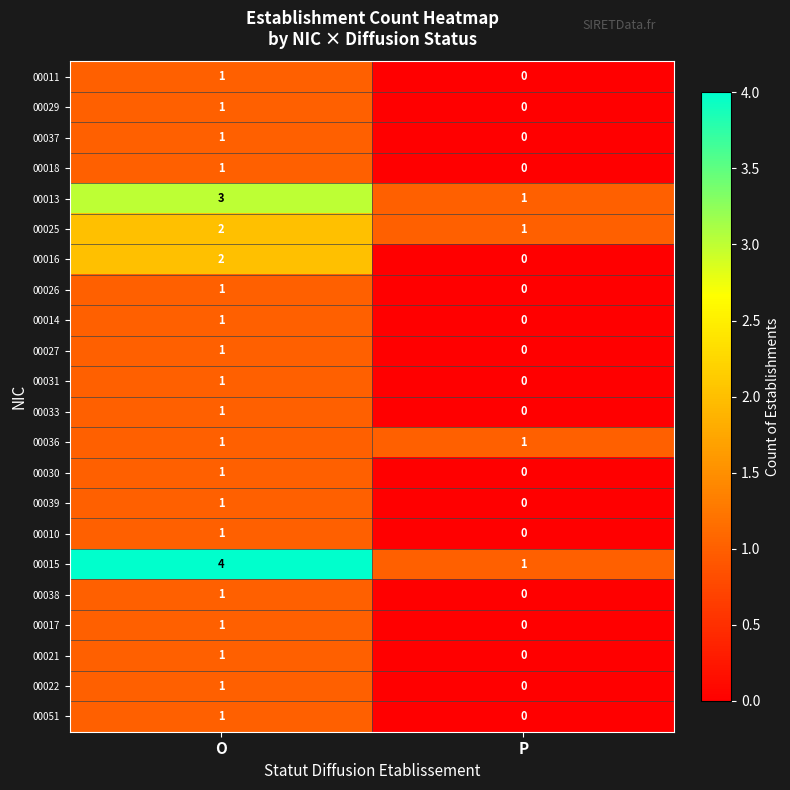

What is the total value across all series at P?

4